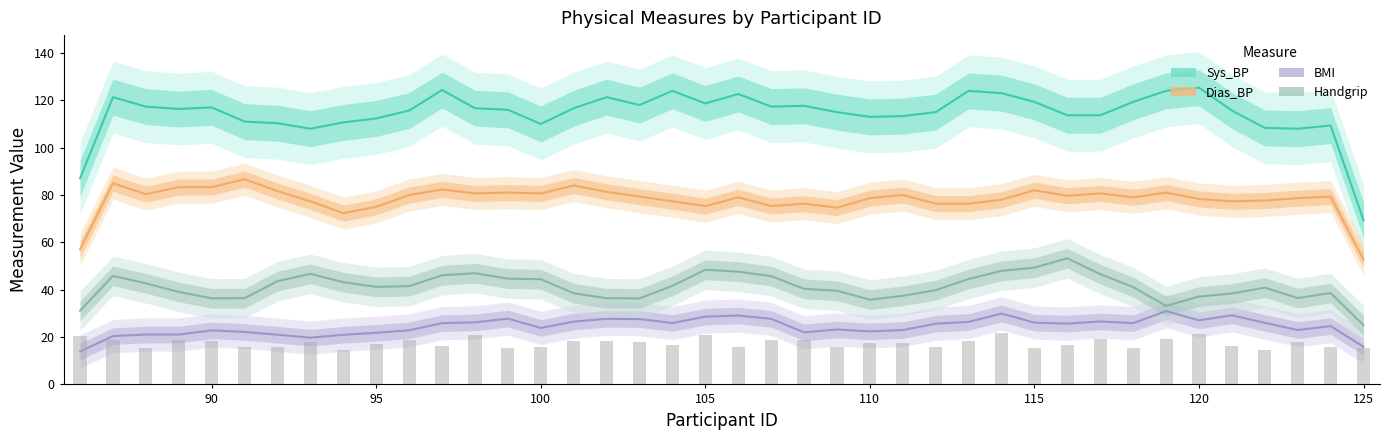

Which has a higher value, 92 or 116?

116